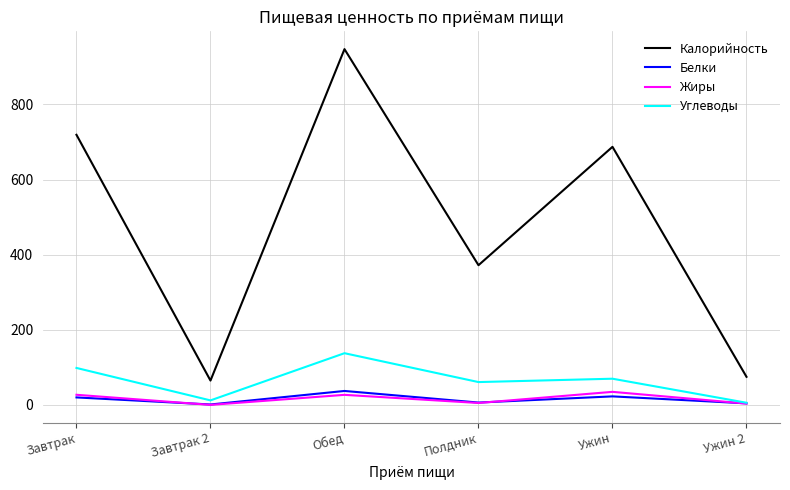

Which series has the widest spread of values?

Калорийность